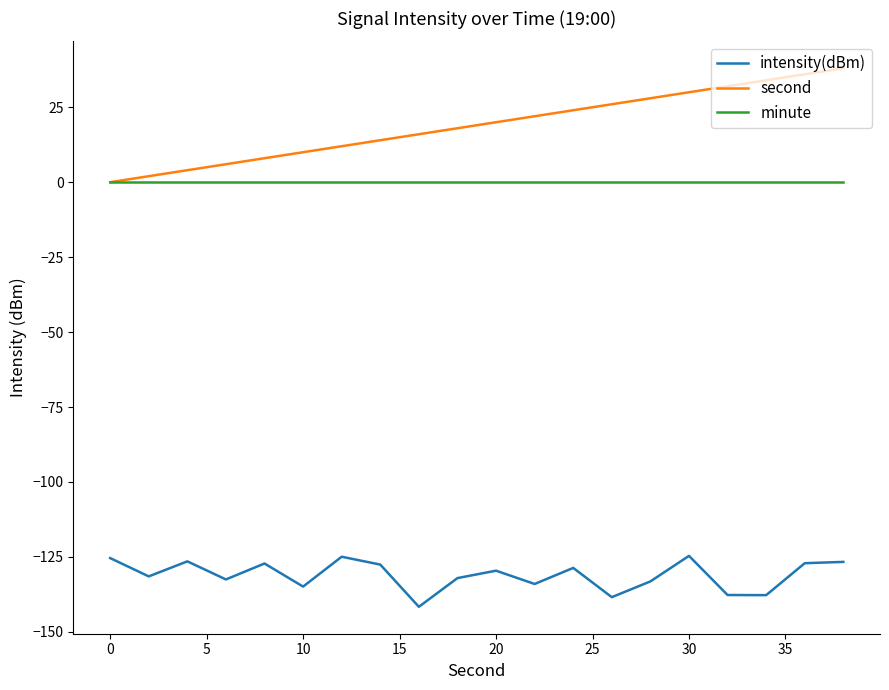

Which series has the largest range (max minus min)?

second